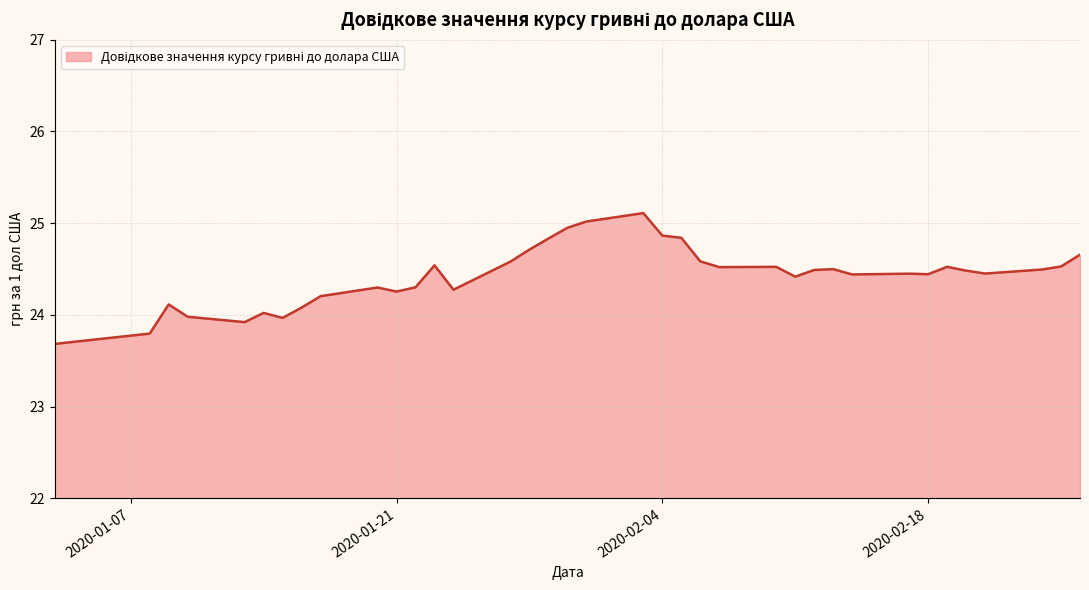

What is the greatest value displayed?

25.1